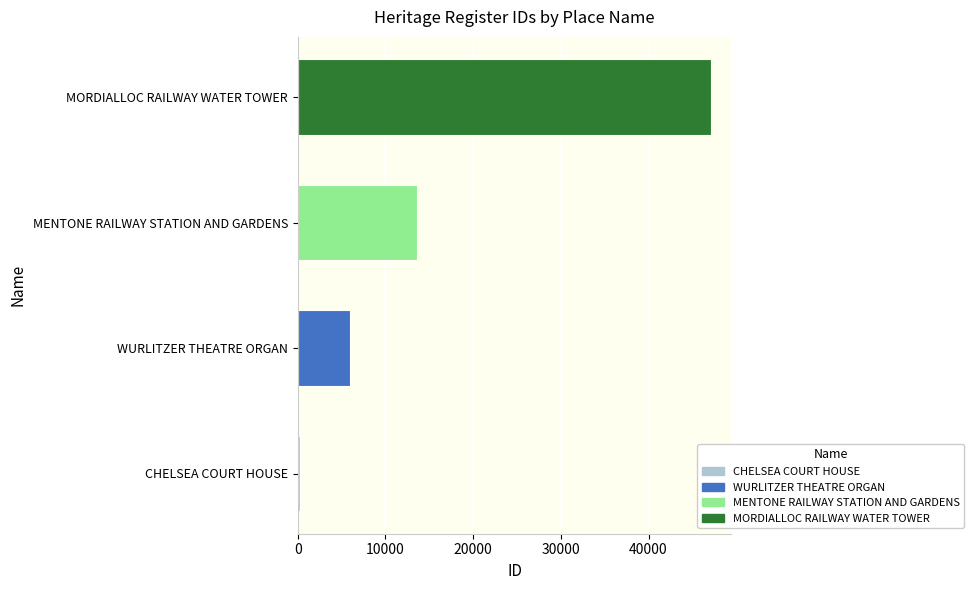

What is the sum of all values?

66994